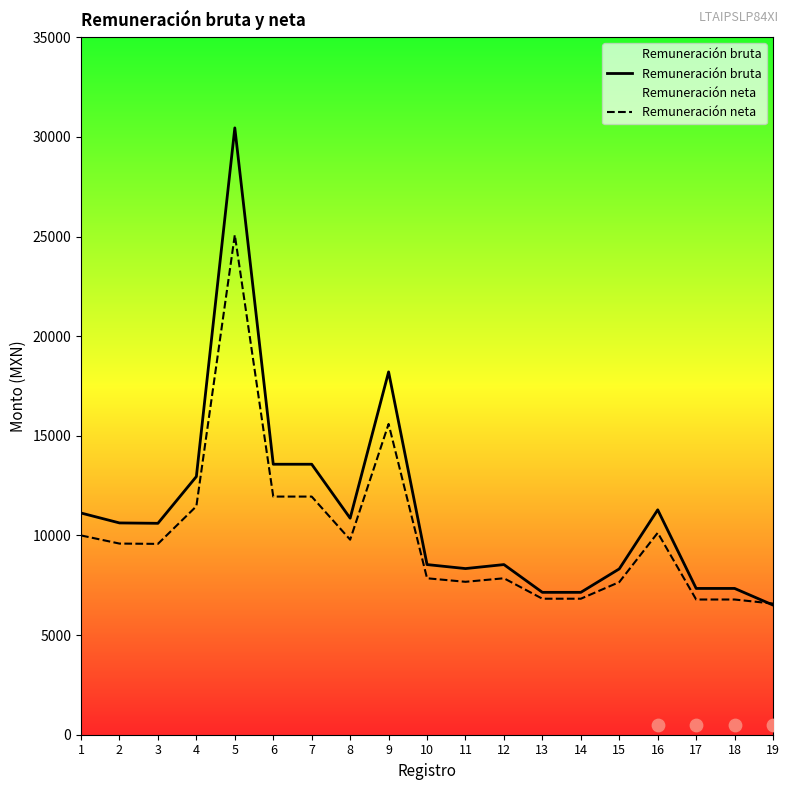

Which series has the largest total across all categories?

Remuneración bruta